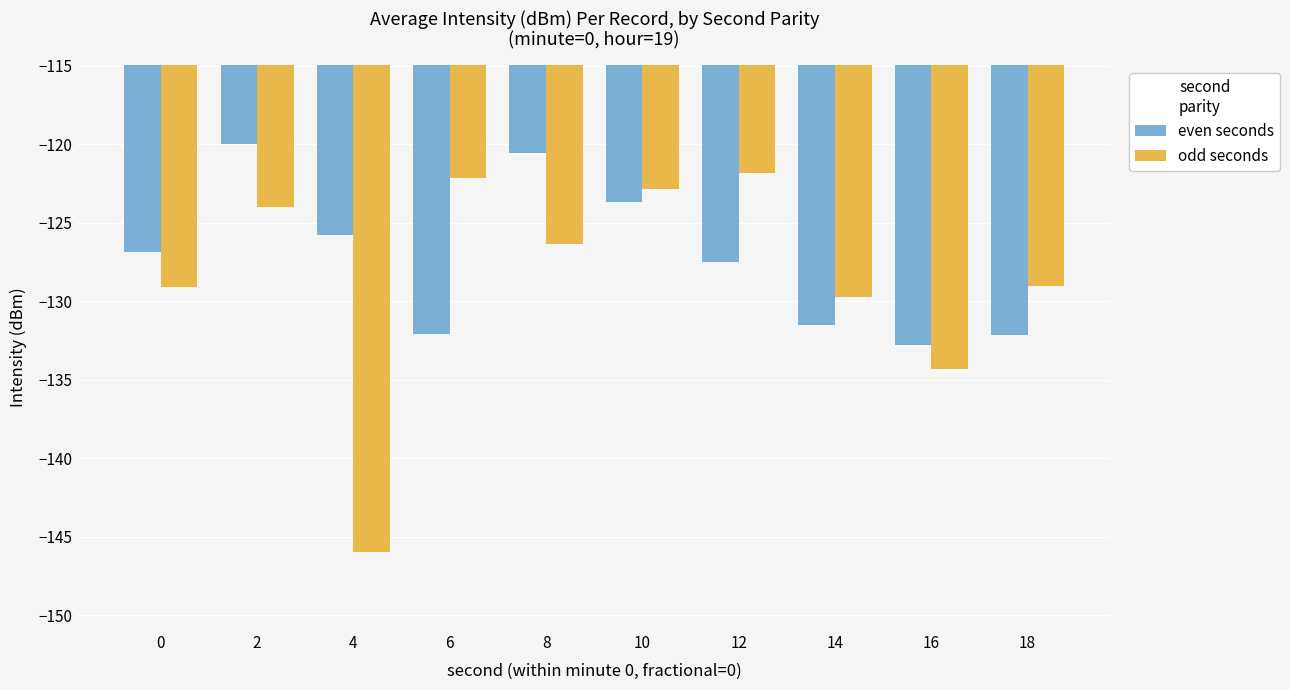

What value does the even seconds series have at 4?

-125.8